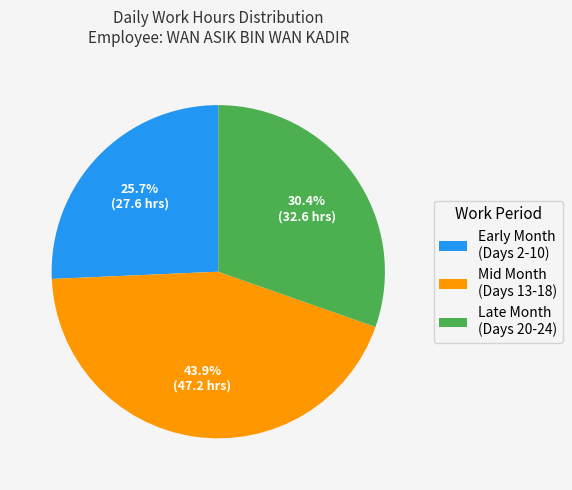

What percentage do Late Month (Days 20-24) and Early Month (Days 2-10) together represent?

56.1%